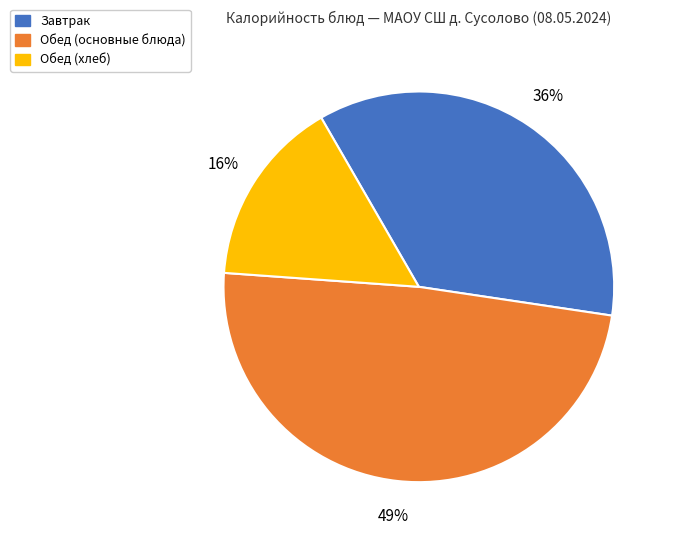

Does any single category account for the majority?

No